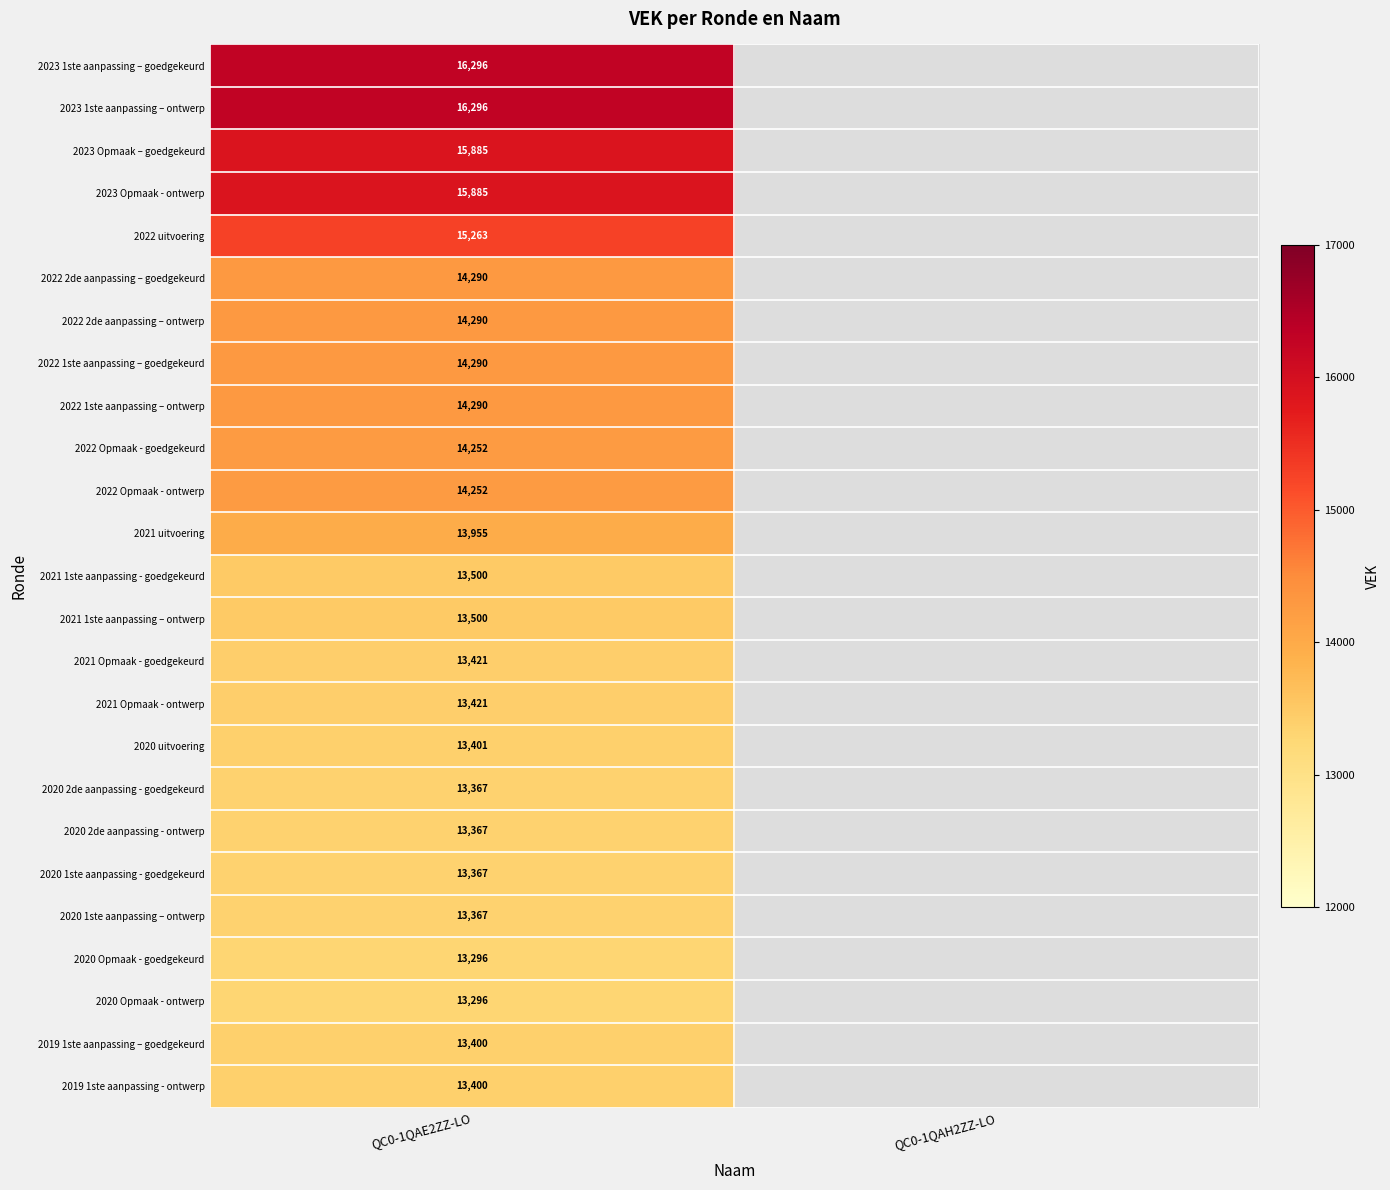

What is the spread (max minus min) of values at QC0-1QAE2ZZ-LO?

3000